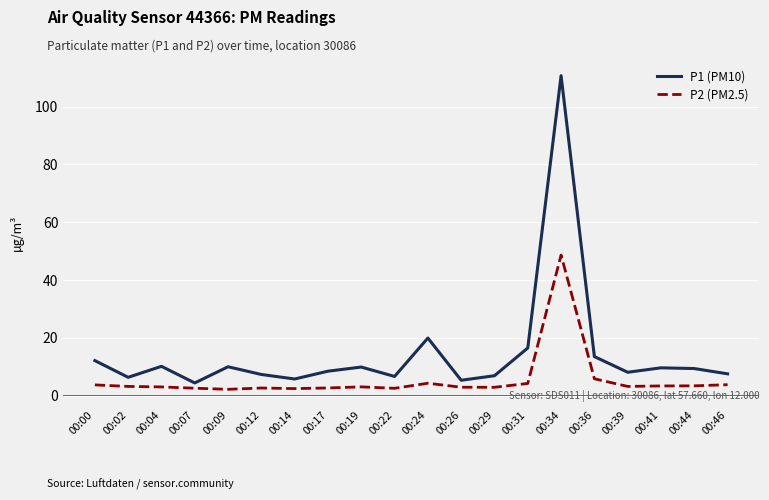

True or false: P2 (PM2.5) and P1 (PM10) intersect in this chart.

False